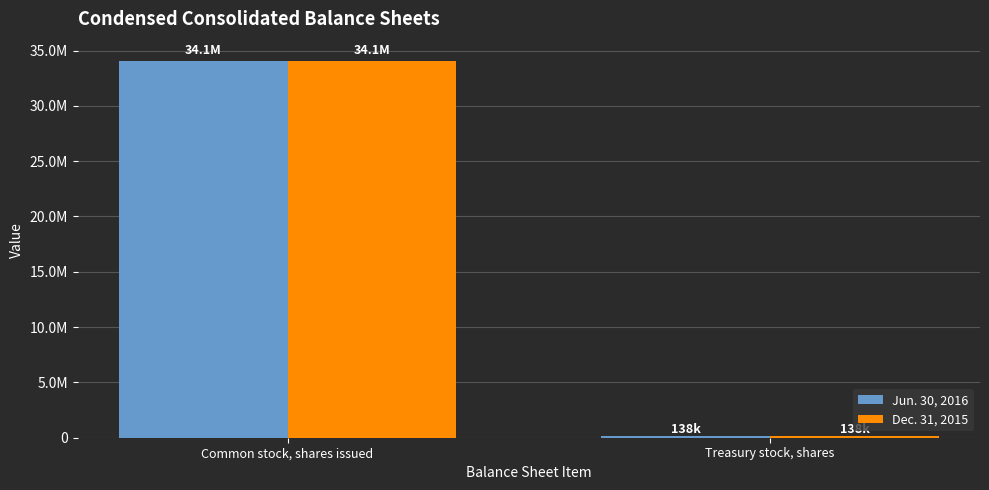

List the series in order of their overall mean, highest first.

Jun. 30, 2016, Dec. 31, 2015